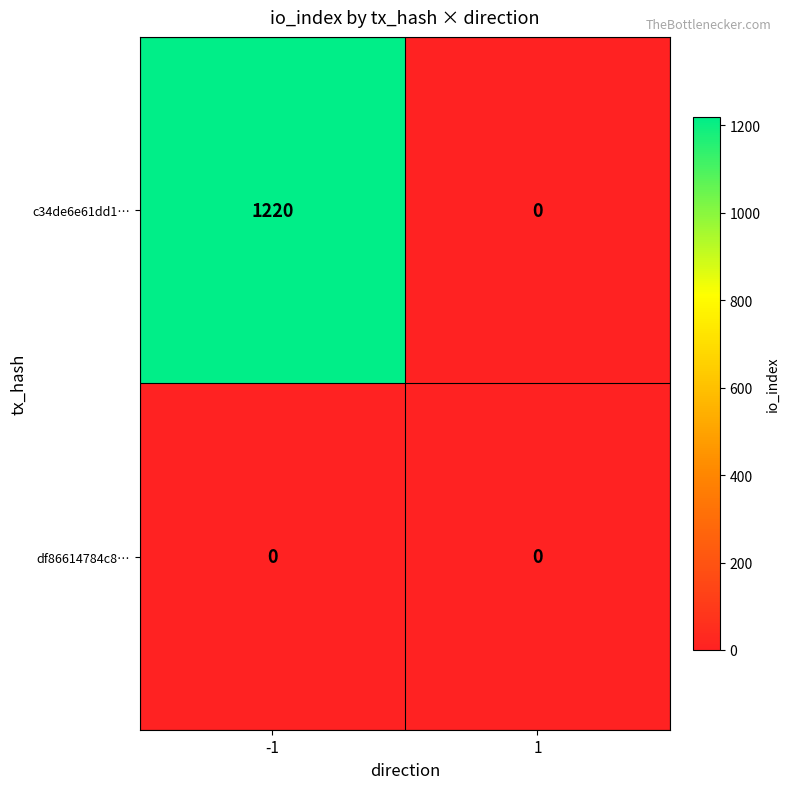

True or false: c34de6e61dd1… has a value of 741 at -1.

False